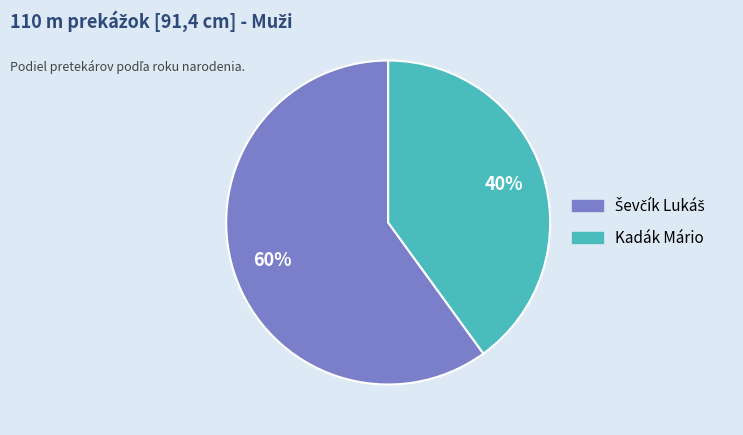

How many slices are in this pie chart?

2